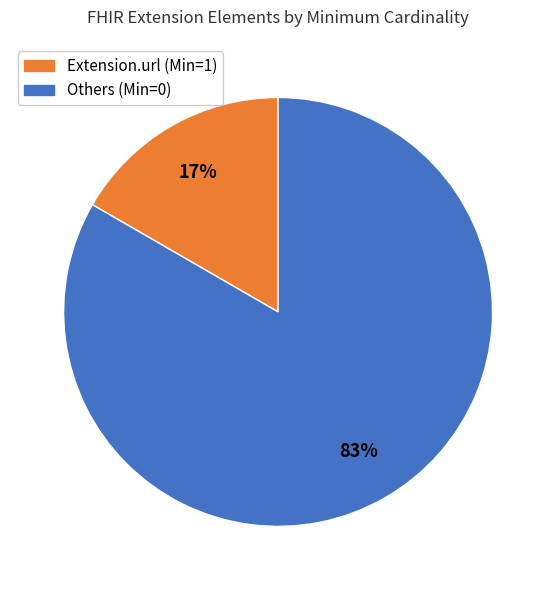

To the nearest percent, what is the average slice percentage?

50%